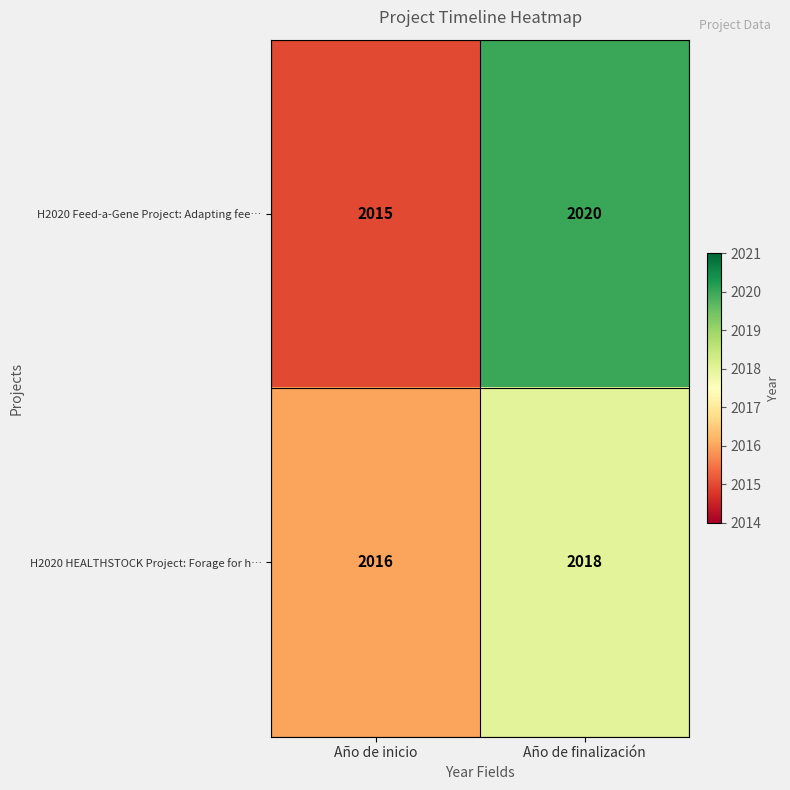

Which series has the largest total across all categories?

H2020 Feed-a-Gene Project: Adapting fee…